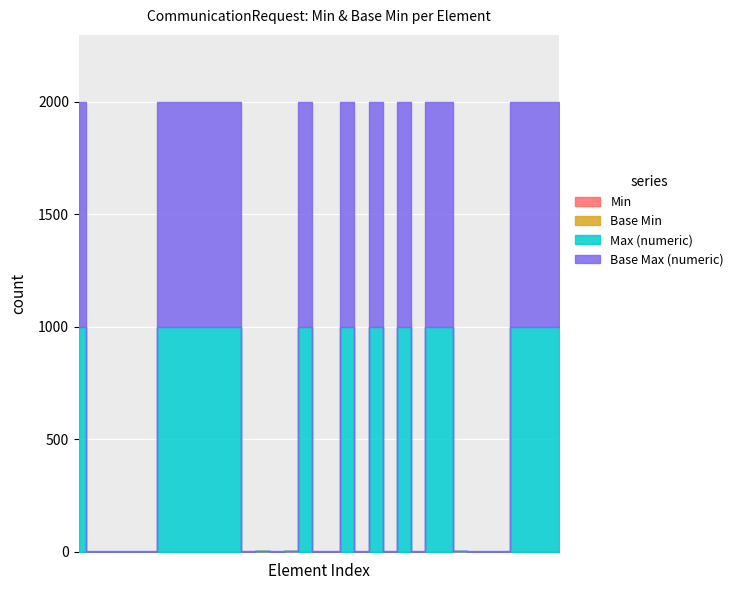

True or false: Min and Max (numeric) cross at least once.

False